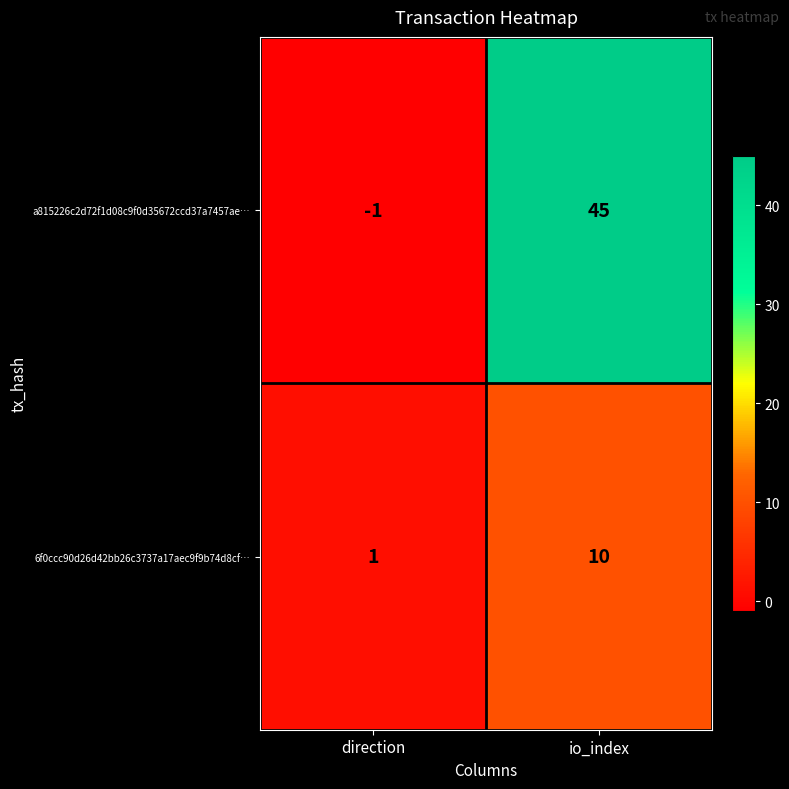

What is the difference between the 6f0ccc90d26d42bb26c3737a17aec9f9b74d8cf… values at io_index and direction?

9